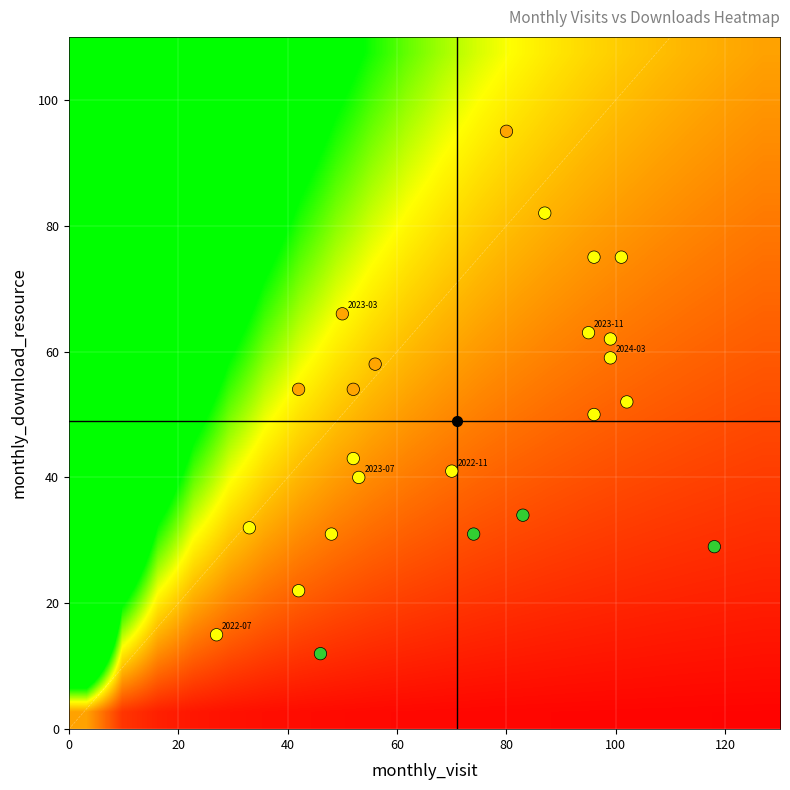

What is the total value across all series at monthly_download_resource?

1175